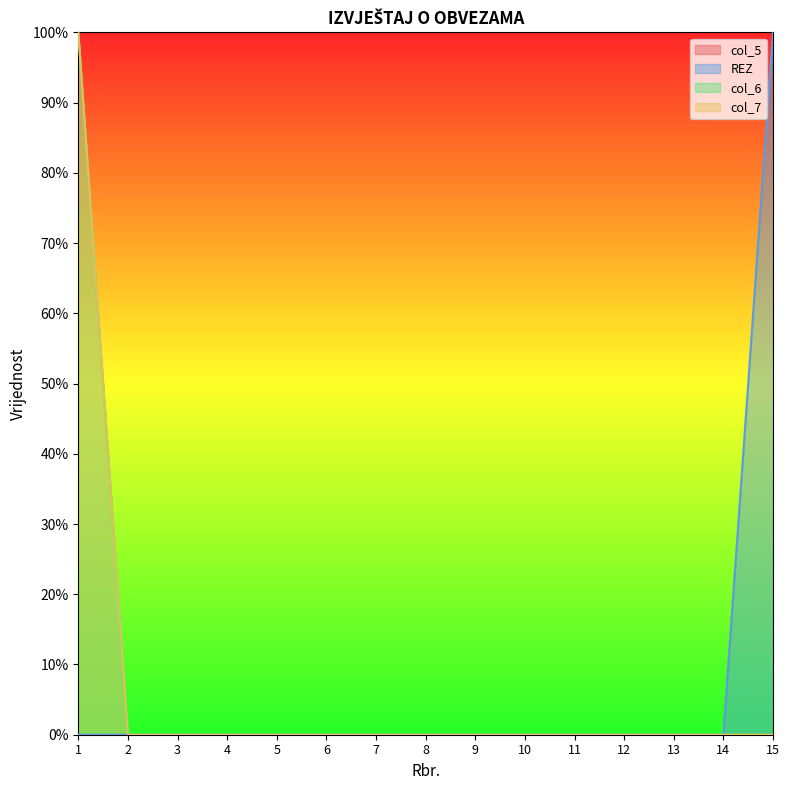

Count the col_7 values in the range 0 to 1.

15